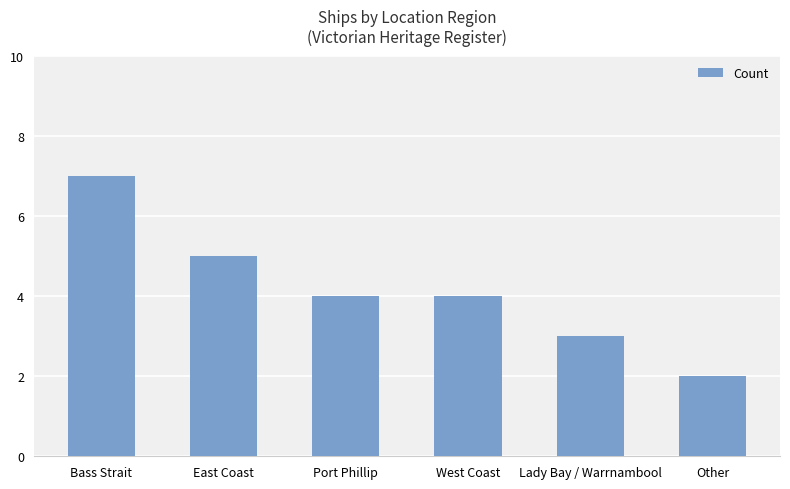

What is the average value?

4